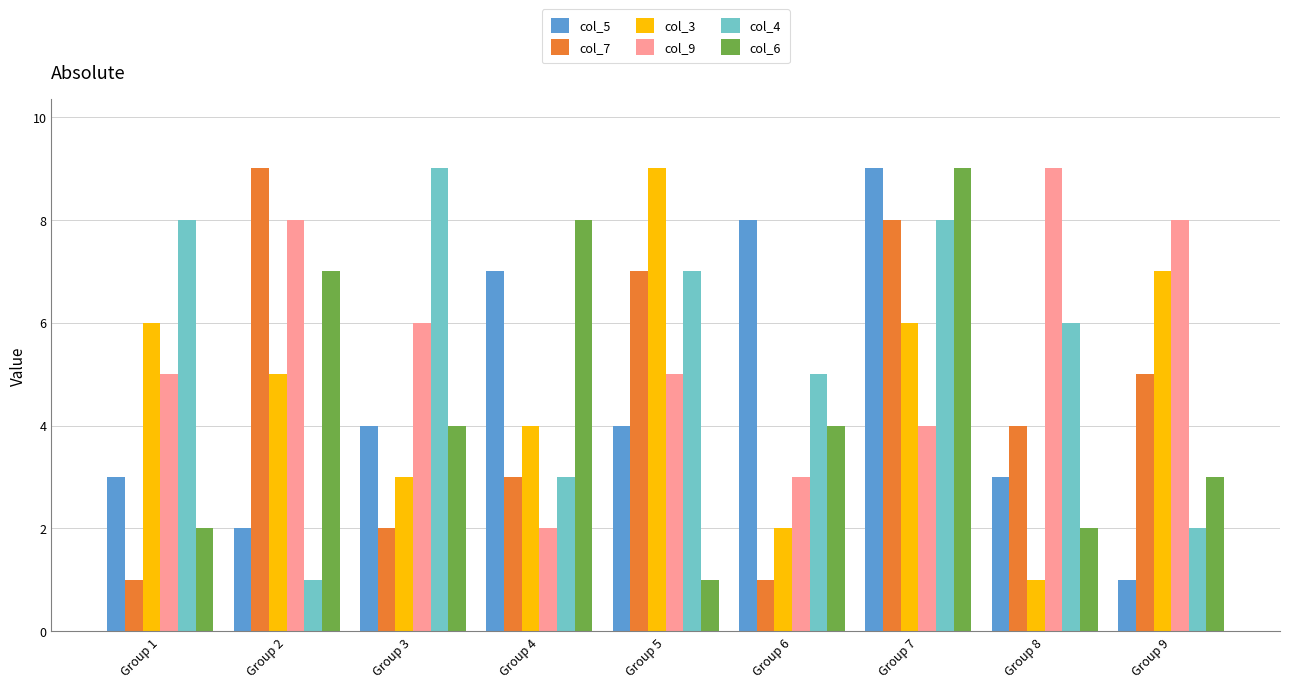

How many series are shown in this chart?

6